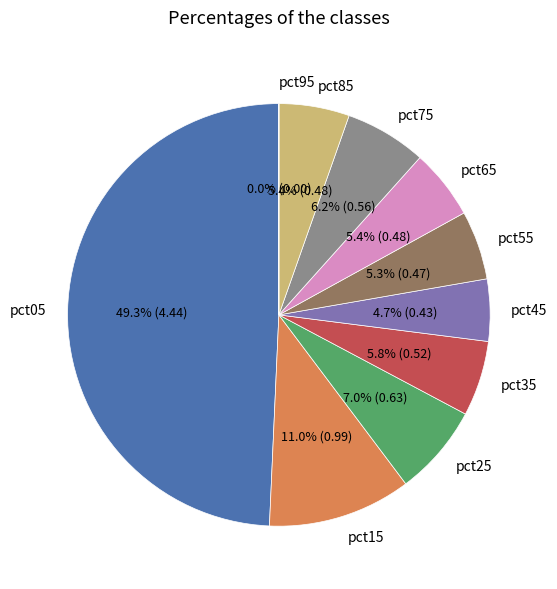

The pct85 slice represents 13% of the pie. True or false?

False